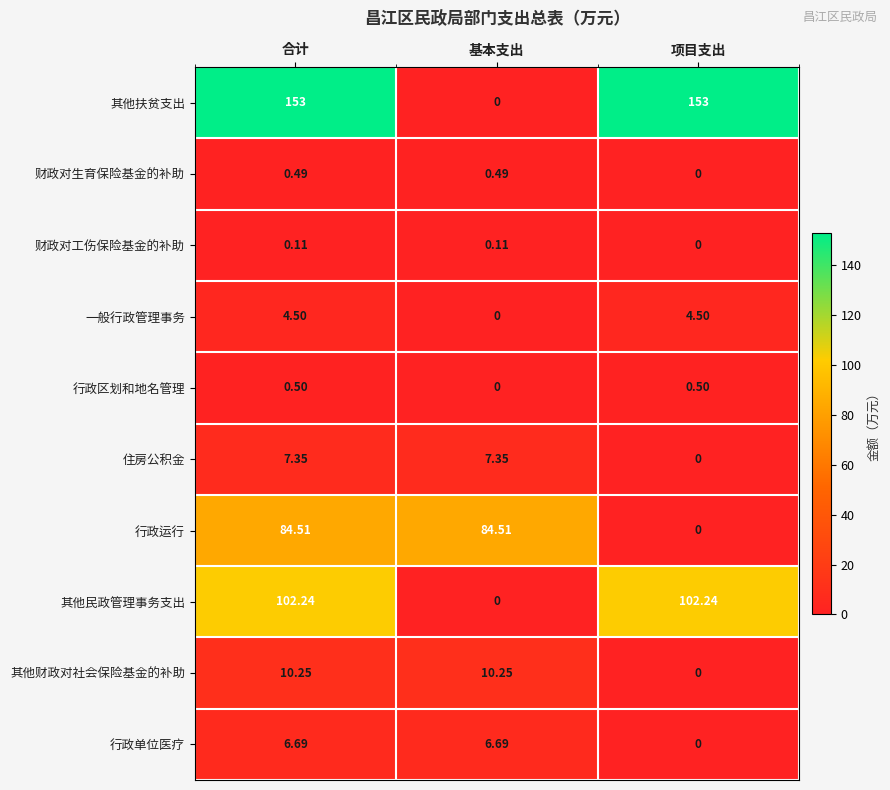

At which label does 住房公积金 first exceed 7?

合计